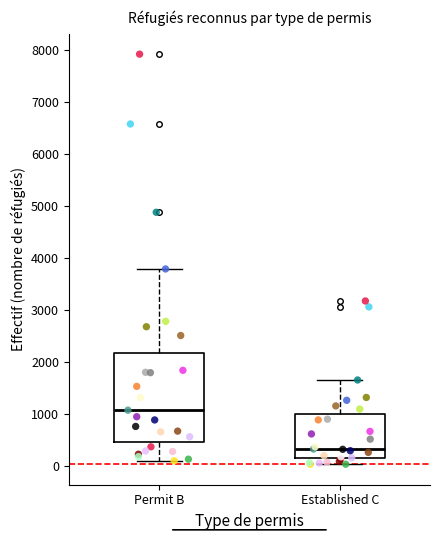

Which box is the tallest, from its lower edge to its upper edge?

Permit B